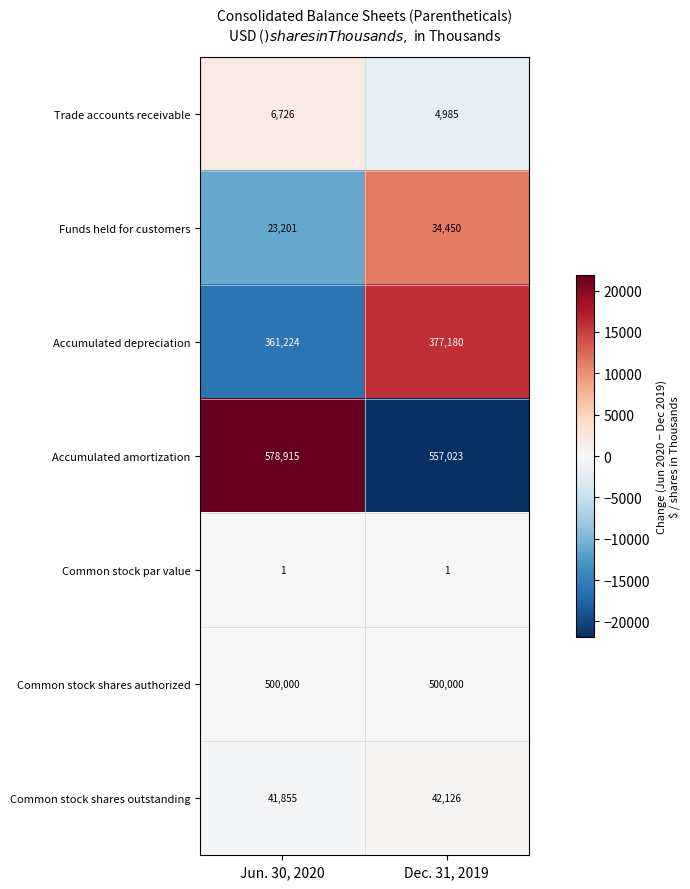

At Dec. 31, 2019, list the series in order from smallest to largest.

Common stock par value, Trade accounts receivable, Funds held for customers, Common stock shares outstanding, Accumulated depreciation, Common stock shares authorized, Accumulated amortization